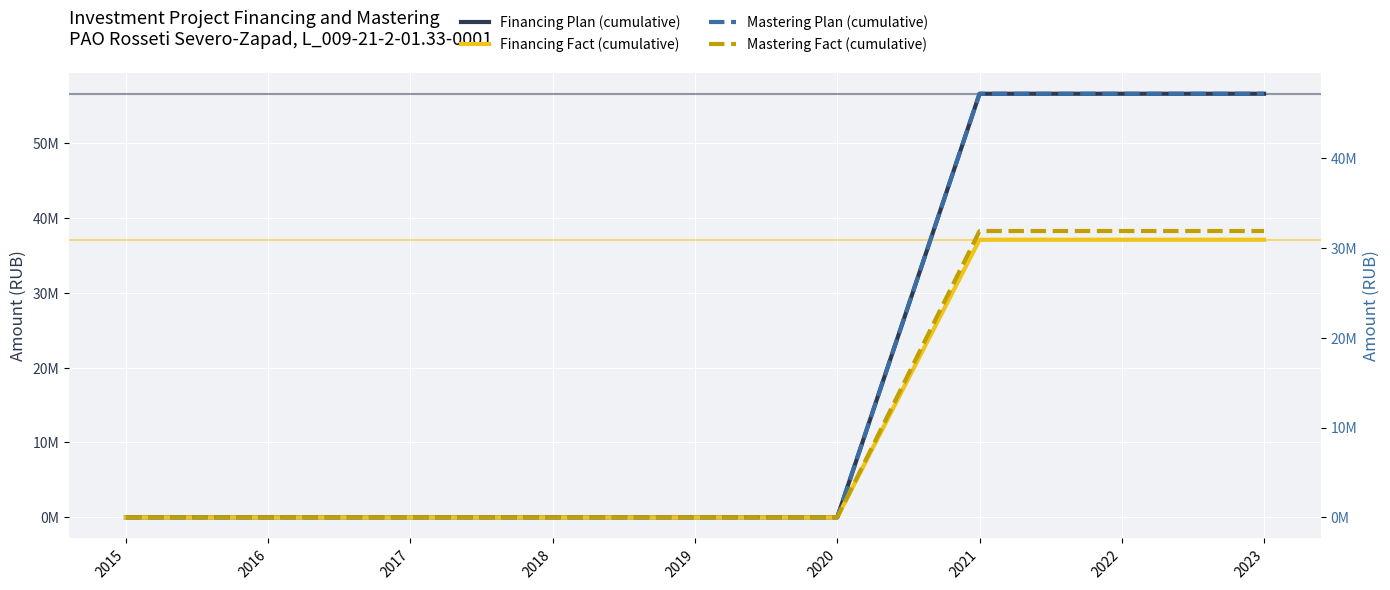

Reading left to right, extract all data points from this chart.

Financing Plan (cumulative): 2015=0	2016=0	2017=0	2018=0	2019=0	2020=0	2021=56628244	2022=56628244	2023=56628244
Financing Fact (cumulative): 2015=0	2016=0	2017=0	2018=0	2019=0	2020=0	2021=37108910	2022=37108910	2023=37108910
Mastering Plan (cumulative): 2015=0	2016=0	2017=0	2018=0	2019=0	2020=0	2021=47190203	2022=47190203	2023=47190203
Mastering Fact (cumulative): 2015=0	2016=0	2017=0	2018=0	2019=0	2020=0	2021=31896823	2022=31896823	2023=31896823